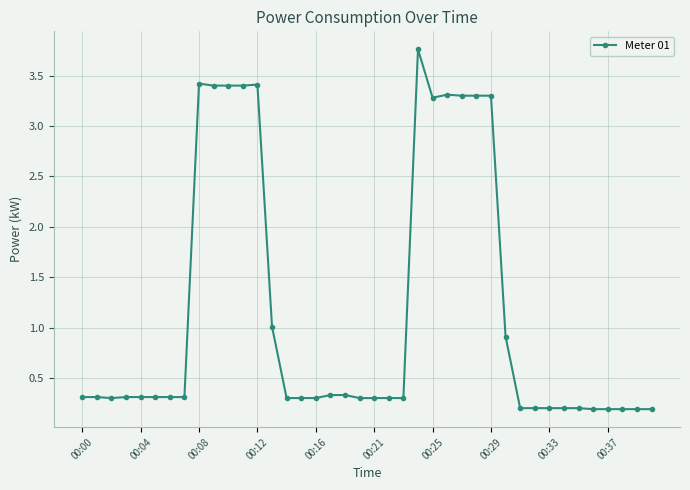

What is the value of the 6th point from the left?

0.3